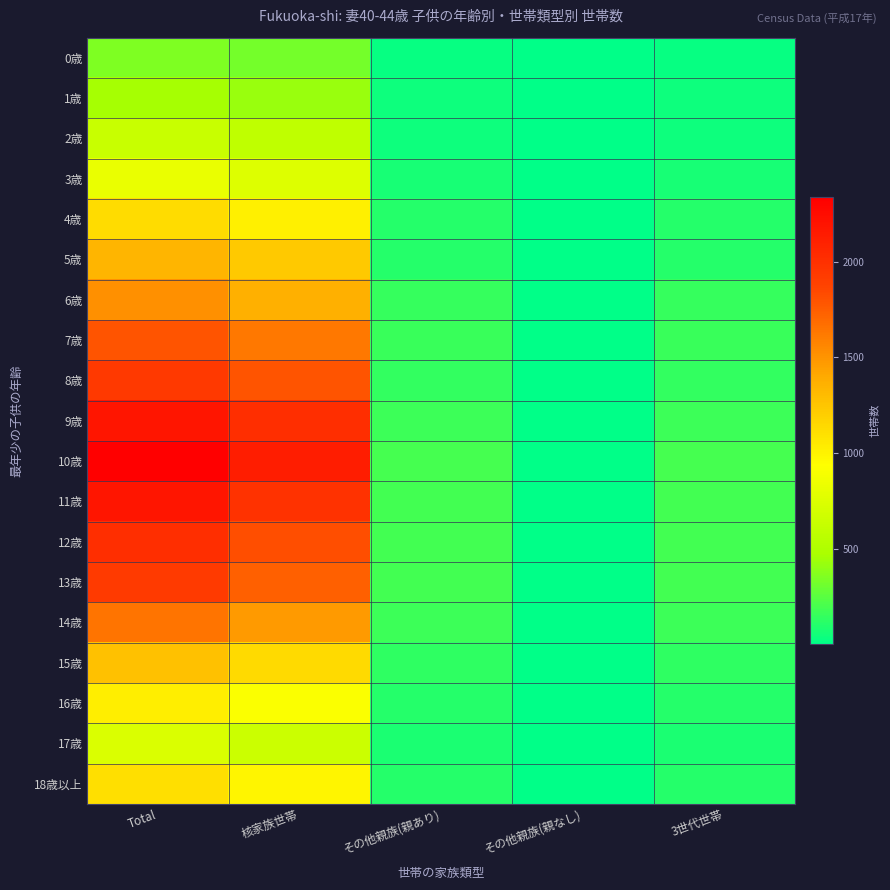

At その他親族(親なし), list the series in order from largest to smallest.

18歳以上, 10歳, 11歳, 7歳, 9歳, 4歳, 6歳, 8歳, 12歳, 13歳, 14歳, 5歳, 17歳, 2歳, 3歳, 15歳, 1歳, 16歳, 0歳